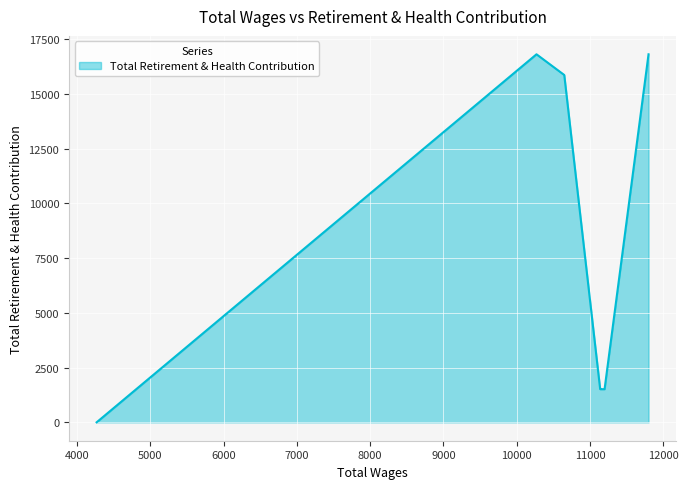

Between 11149.0 and 11799.0, which is larger?

11799.0